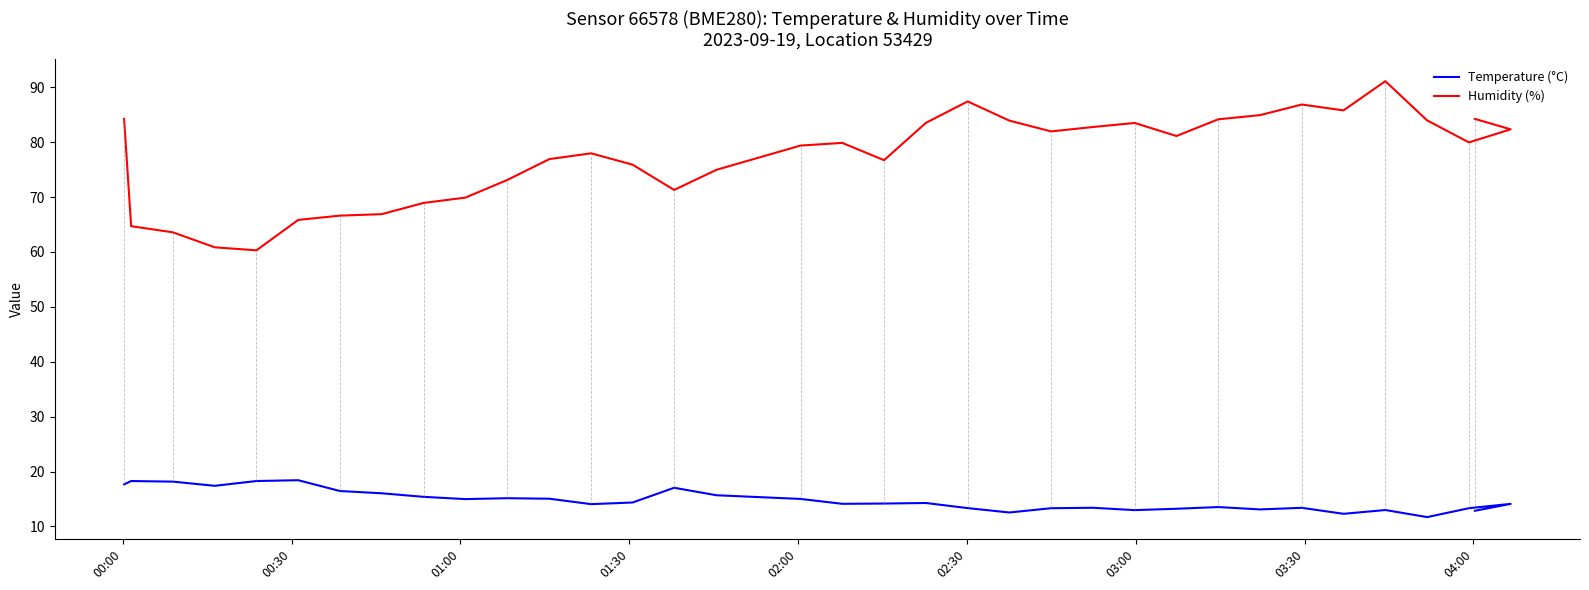

How many data points in Temperature (°C) are less than 14?

14